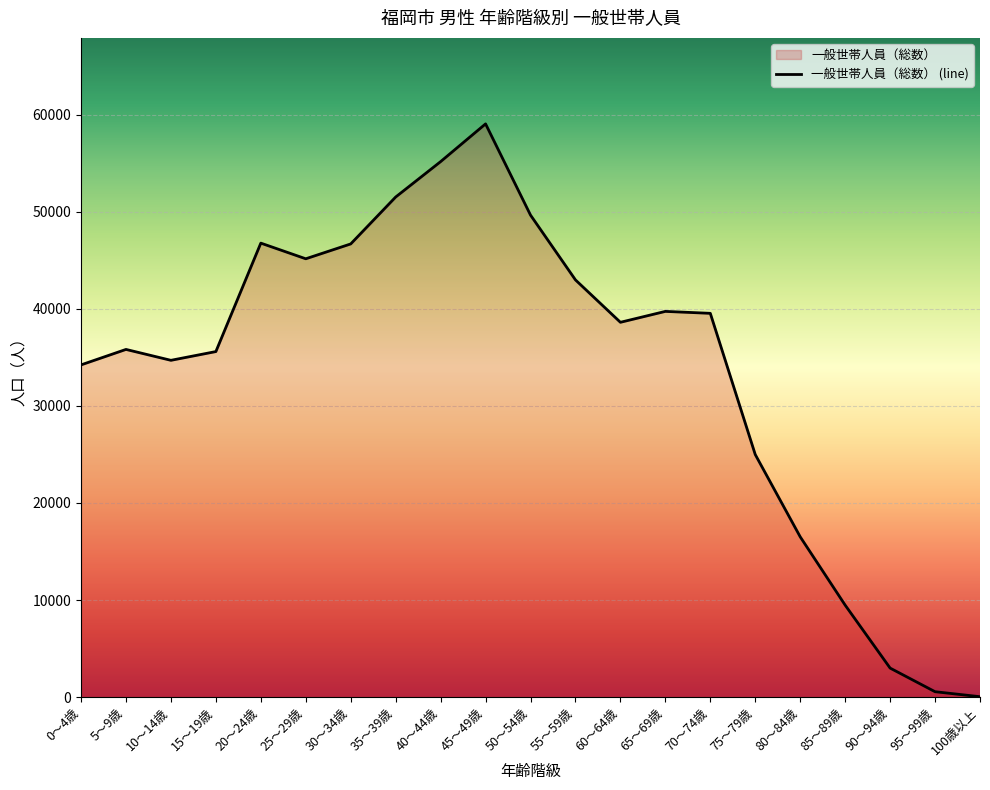

What is the difference between the values at 25～29歳 and 70～74歳?

5618